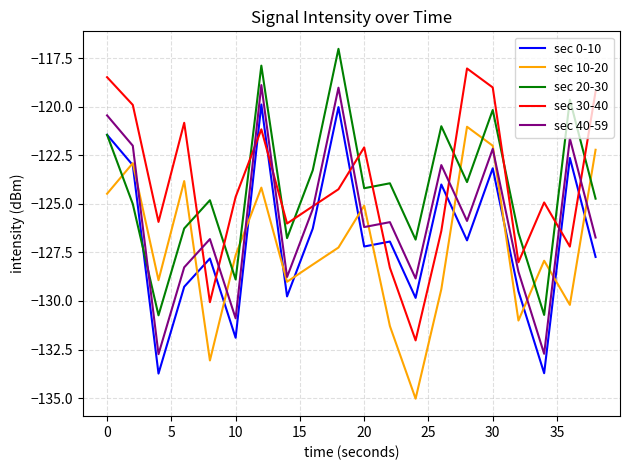

How many intersections are there between sec 20-30 and sec 10-20?

9